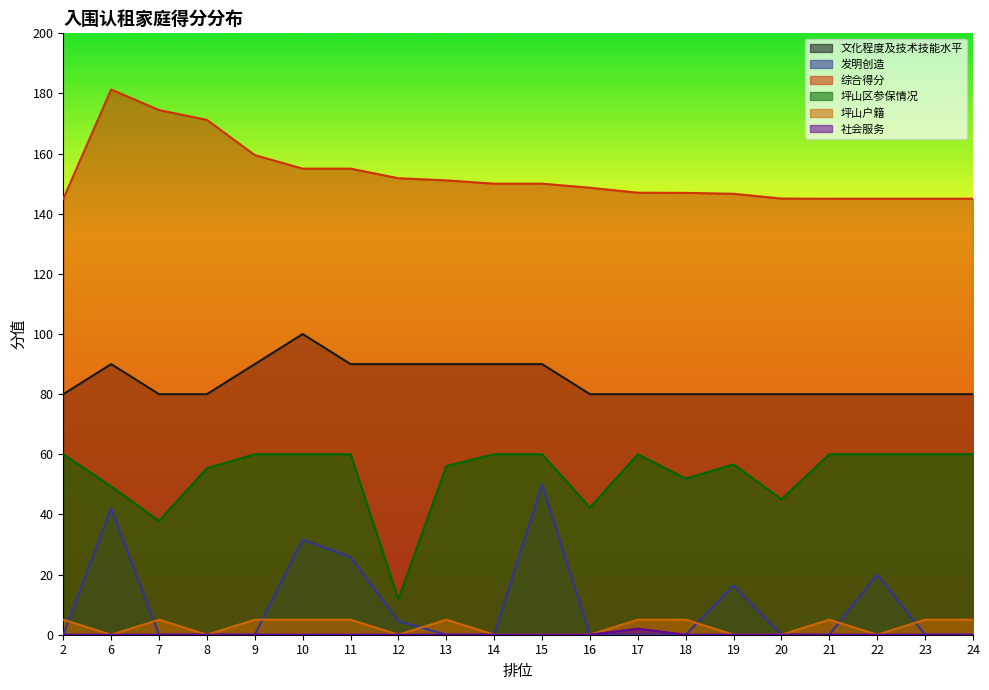

What is the total value across all series at 18?

283.9